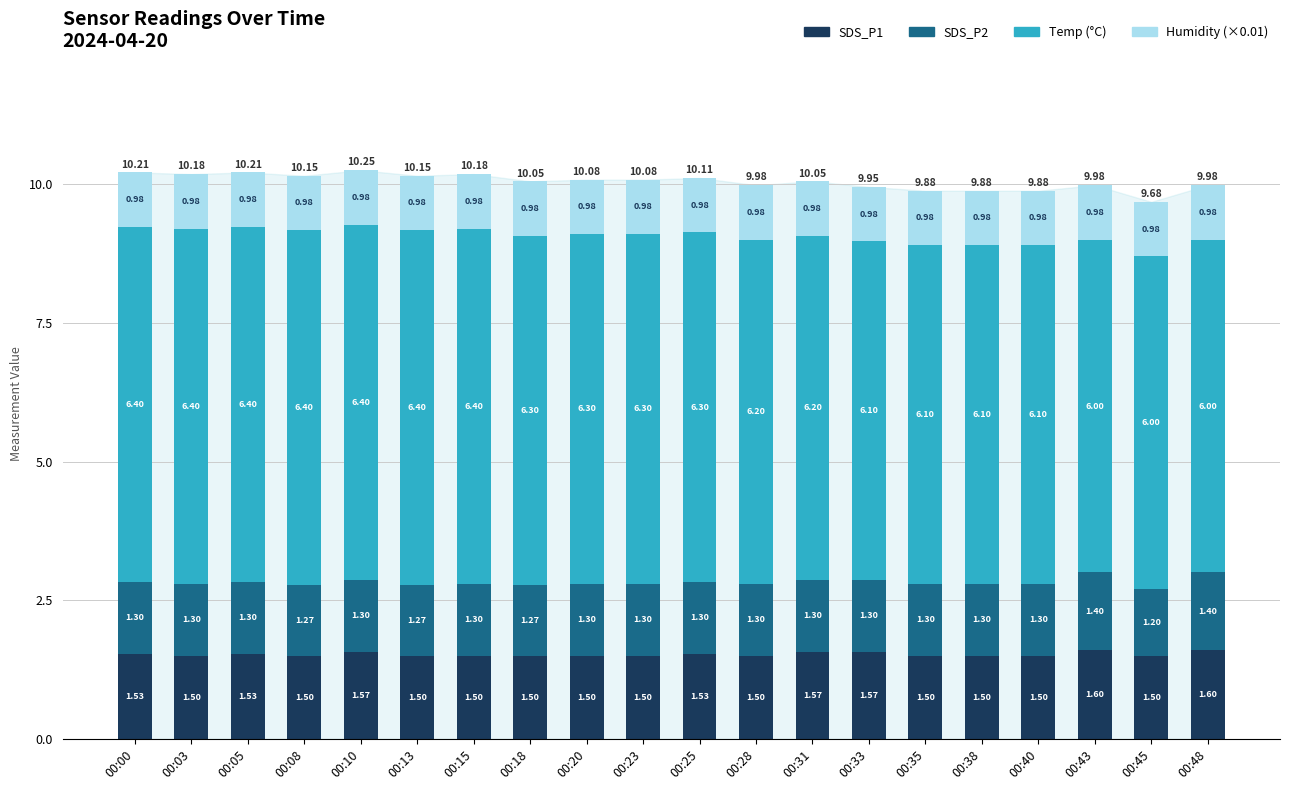

Count the number of categories in the chart.

20